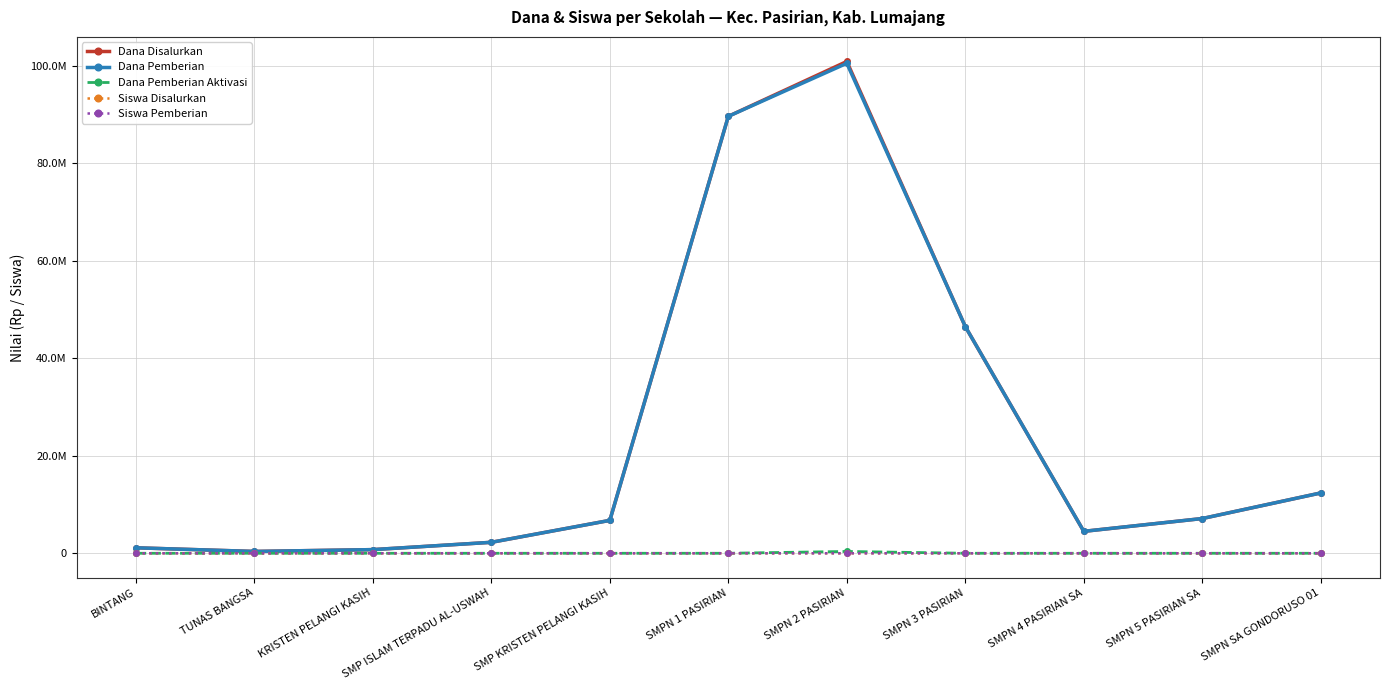

Which series has the largest total across all categories?

Dana Disalurkan